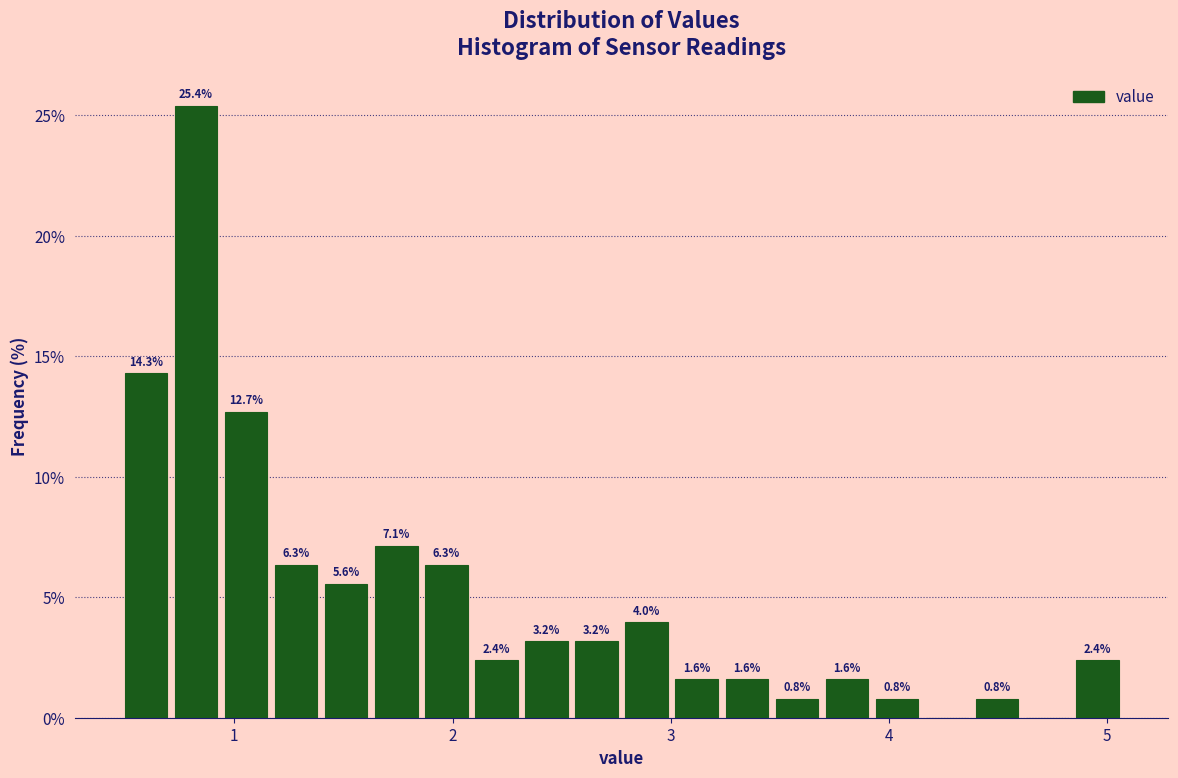

Read against the x-axis, roughly where is the centre of the tallest bar?

0.8